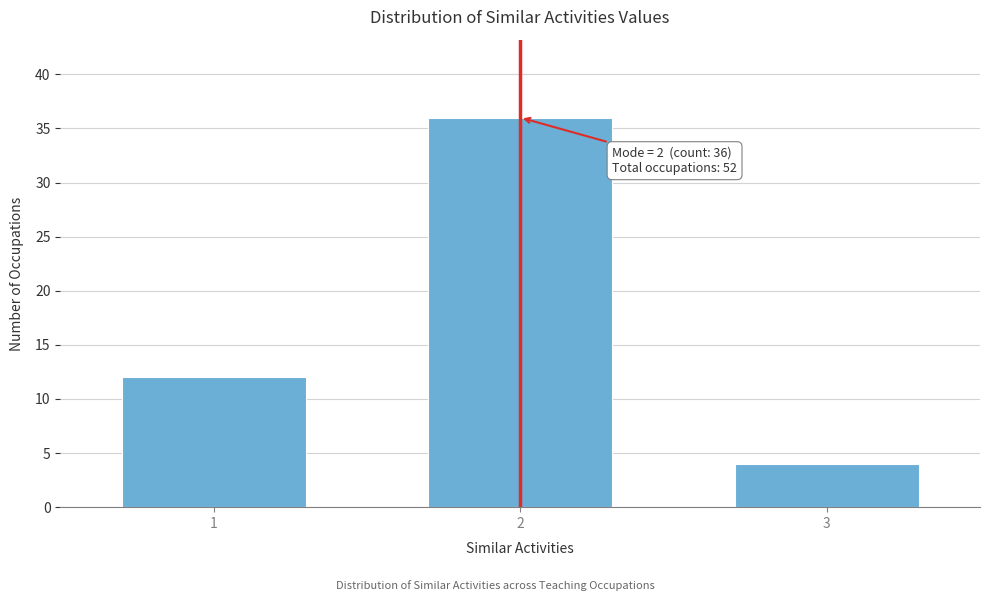

Reading right to left, transcribe all the data shown in this chart.

3=4	2=36	1=12